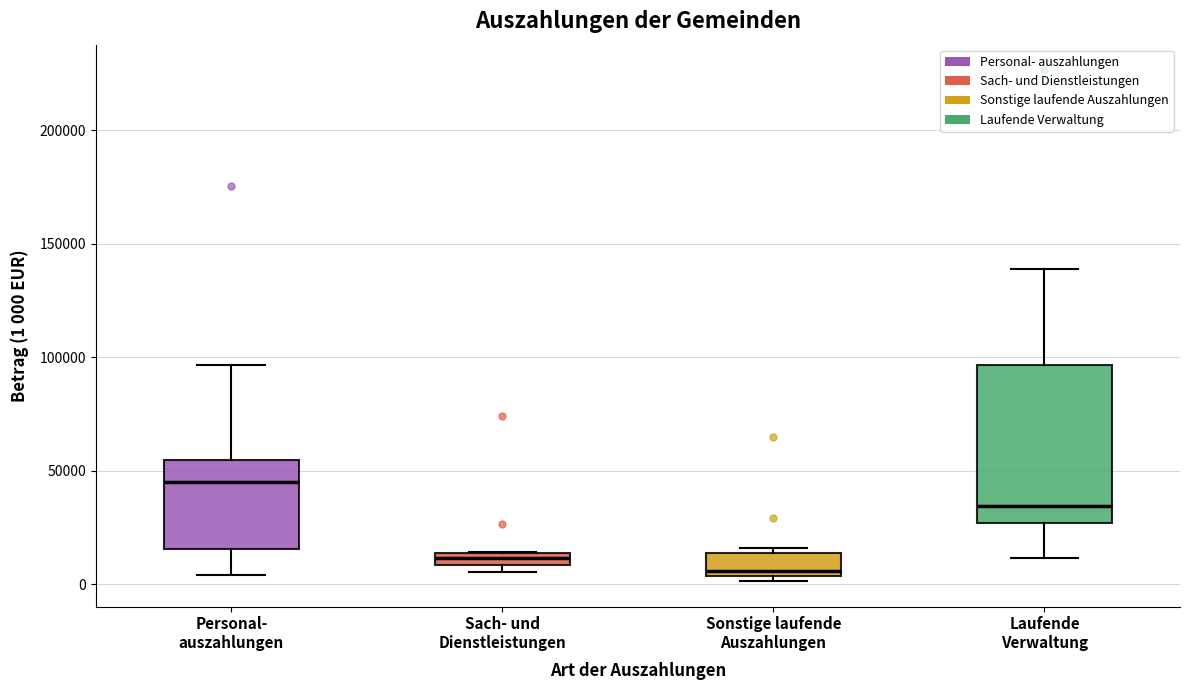

Where is the upper edge of the box for Sach- und Dienstleistungen on the y-axis? The values are not printed on the chart, so give them approximately, as read against the axis.

15000